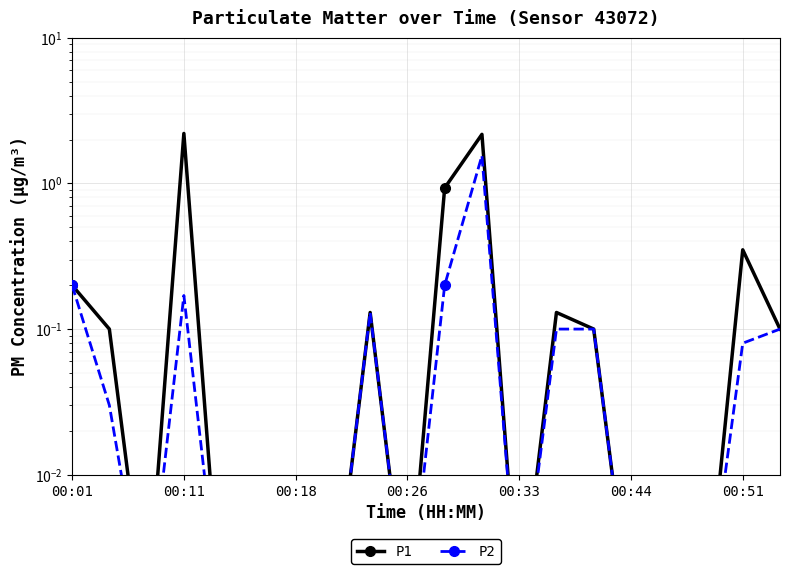

Reading right to left, extract all data points from this chart.

P1: 0.1	0.3	0.0	0.0	0.0	0.1	0.1	0.0	2.2	0.9	0.0	0.1	0.0	0.0	0.0	0.0	2.2	0.0	0.1	0.2
P2: 0.1	0.1	0.0	0.0	0.0	0.1	0.1	0.0	1.6	0.2	0.0	0.1	0.0	0.0	0.0	0.0	0.2	0.0	0.0	0.2